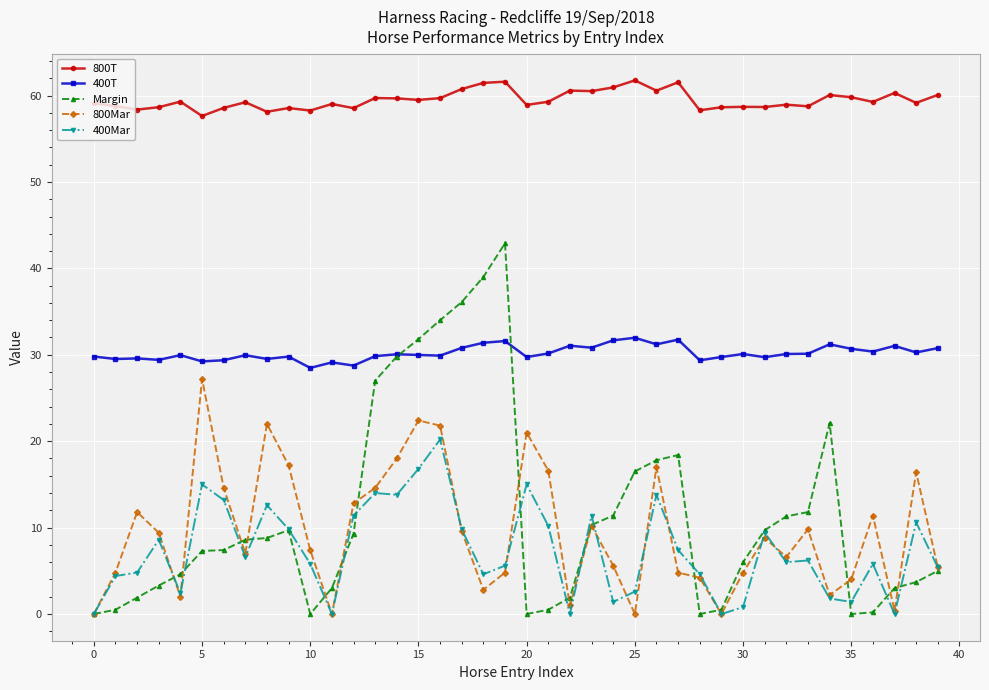

What is the highest value of the 400T series?

32.0